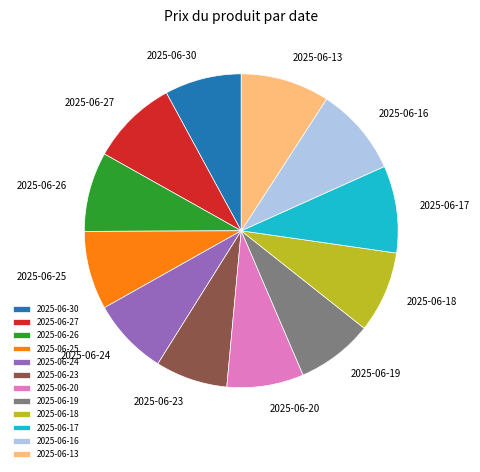

Count the number of slices in the pie.

12